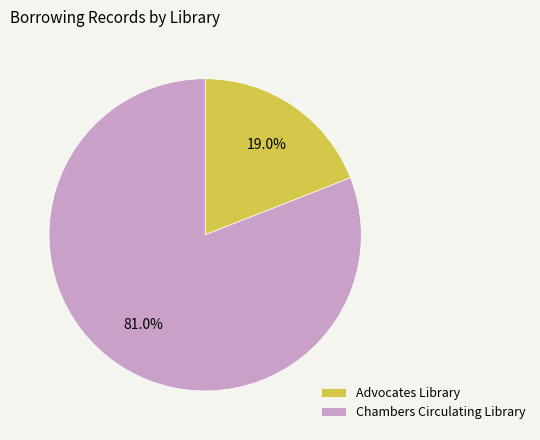

Rank the categories by value from highest to lowest.

Chambers Circulating Library, Advocates Library